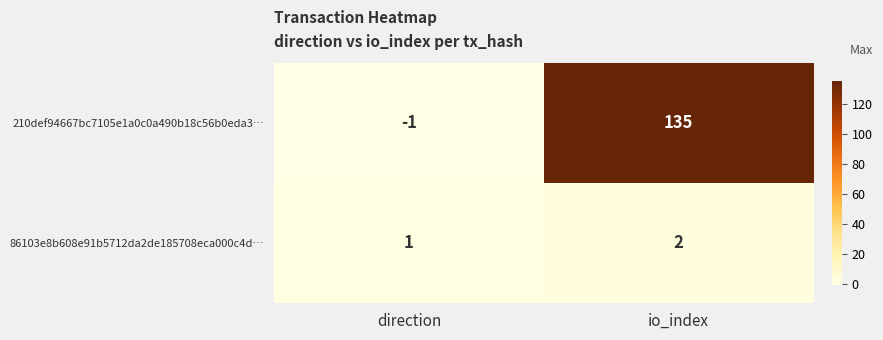

Reading right to left, transcribe all the data shown in this chart.

210def94667bc7105e1a0c0a490b18c56b0eda3…: io_index=135	direction=-1
86103e8b608e91b5712da2de185708eca000c4d…: io_index=2	direction=1